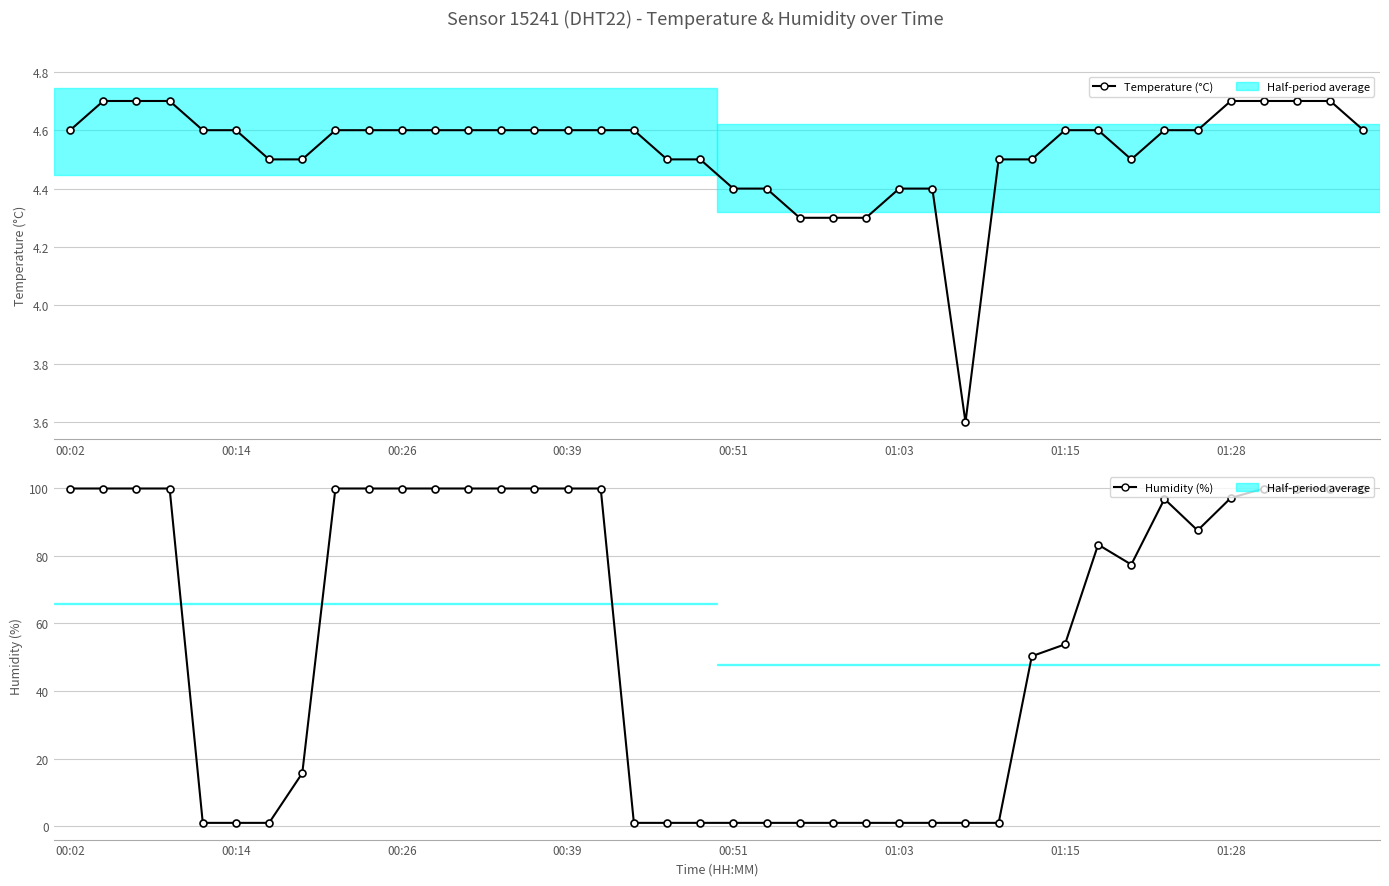

Which series ends up on top after the final intersection of Humidity (%) and Temperature (°C)?

Humidity (%)